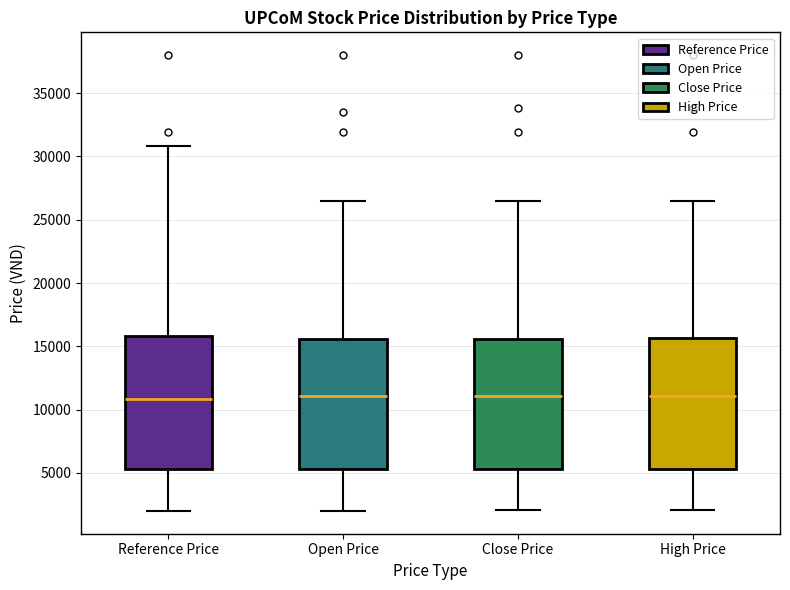

Where does the lower whisker of the box for Open Price end on the y-axis? The values are not printed on the chart, so give them approximately, as read against the axis.

2000